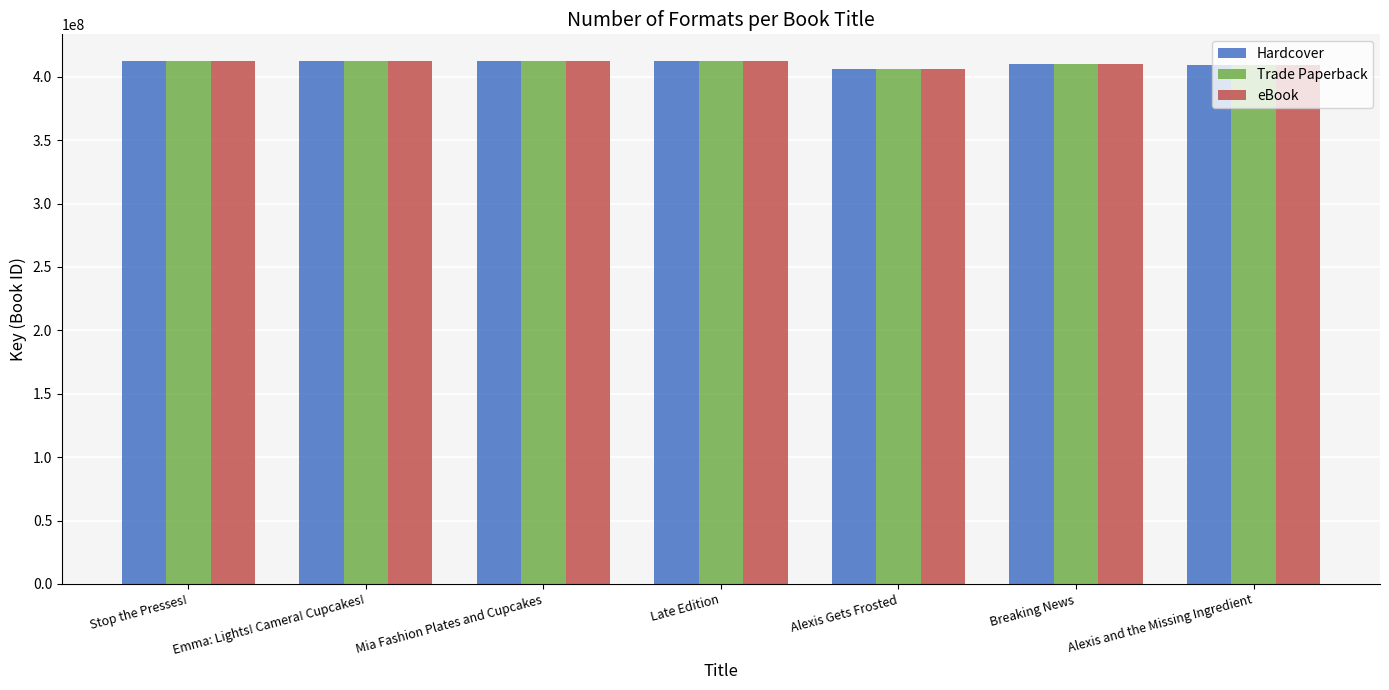

What is the total value across all series at Breaking News?

1231268727